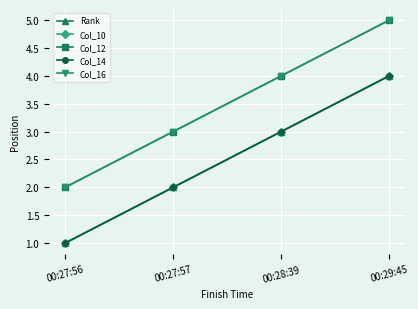

Reading left to right, transcribe all the data shown in this chart.

Rank: 00:27:56=1	00:27:57=2	00:28:39=3	00:29:45=4
Col_10: 00:27:56=1	00:27:57=2	00:28:39=3	00:29:45=4
Col_12: 00:27:56=2	00:27:57=3	00:28:39=4	00:29:45=5
Col_14: 00:27:56=1	00:27:57=2	00:28:39=3	00:29:45=4
Col_16: 00:27:56=2	00:27:57=3	00:28:39=4	00:29:45=5